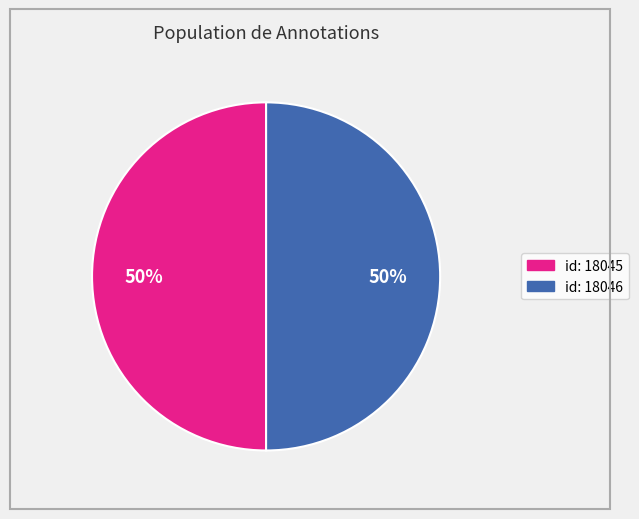

To the nearest percent, what is the average slice percentage?

50%